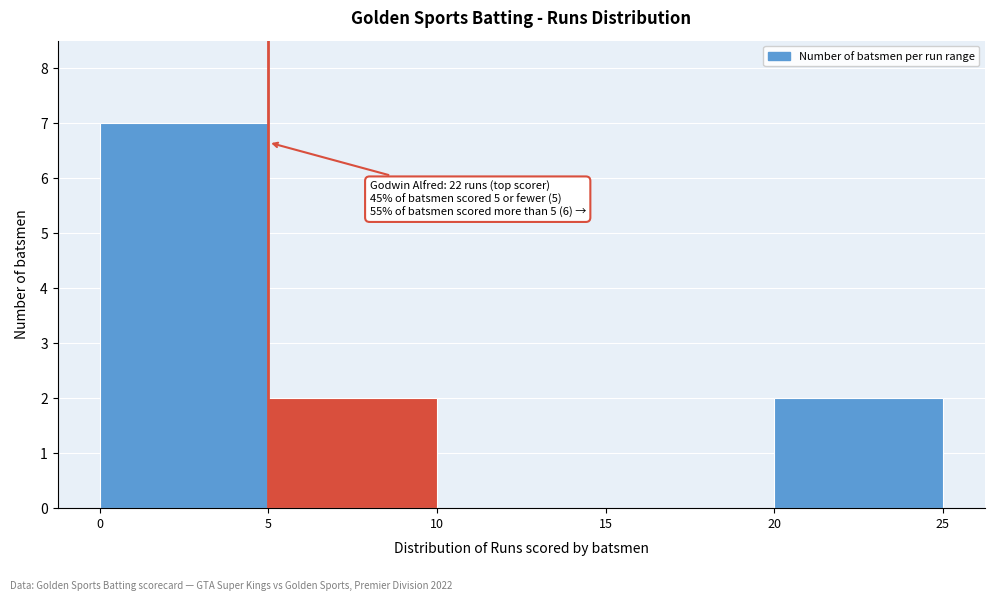

Over which range of the x-axis is the bar tallest?

0 to 5